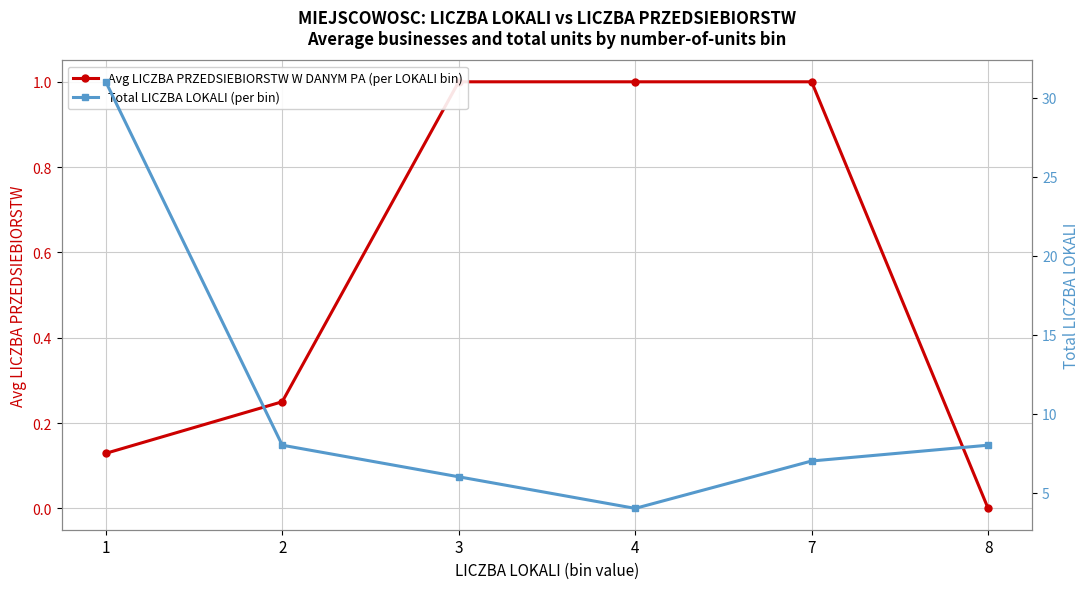

In Total LICZBA LOKALI (per bin), how many points are lower than both neighbors (excluding endpoints)?

1